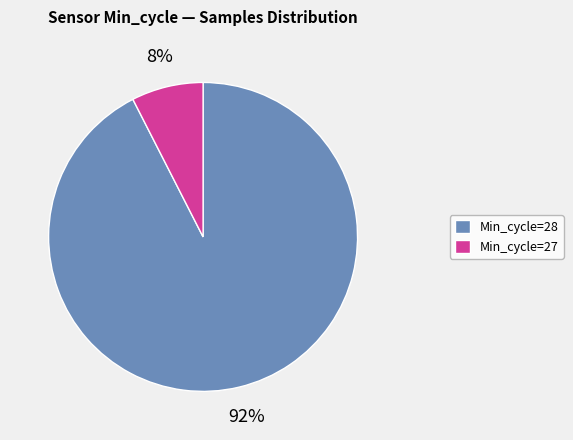

Combined, do Min_cycle=27 and Min_cycle=28 account for over 50%?

Yes